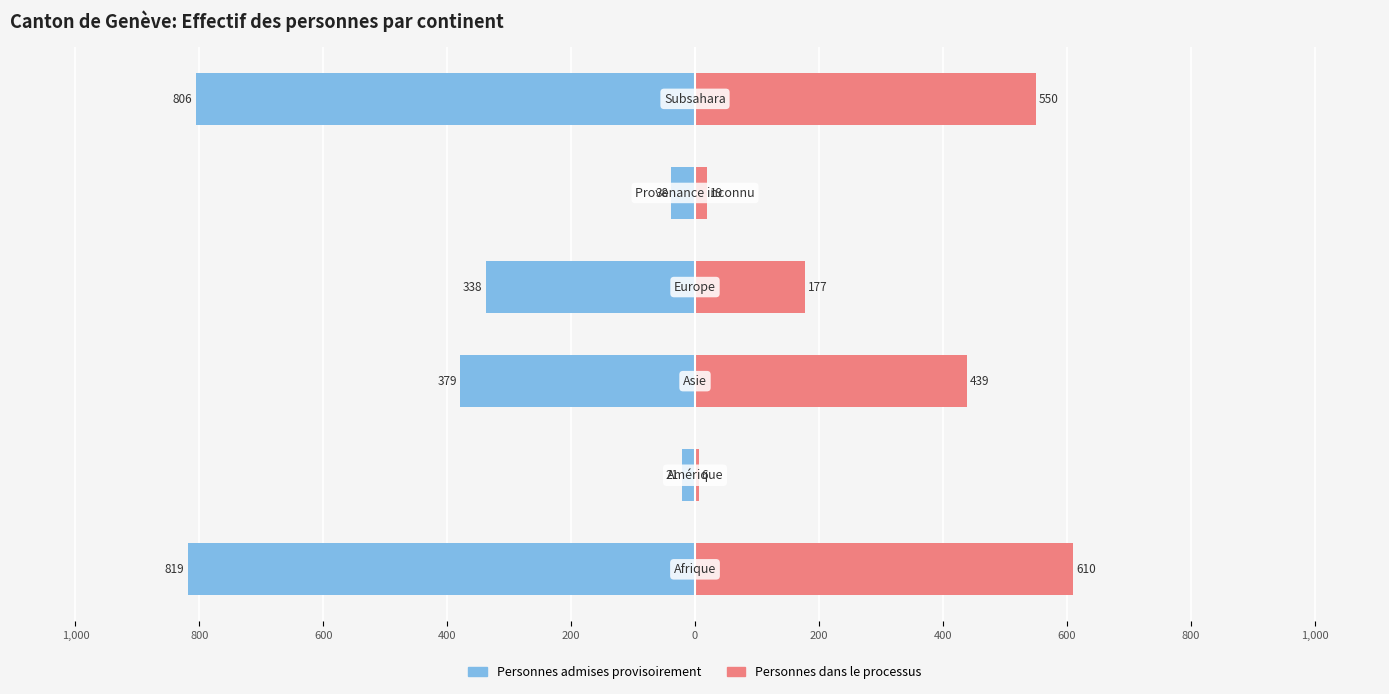

Which series has the largest range (max minus min)?

Personnes admises provisoirement